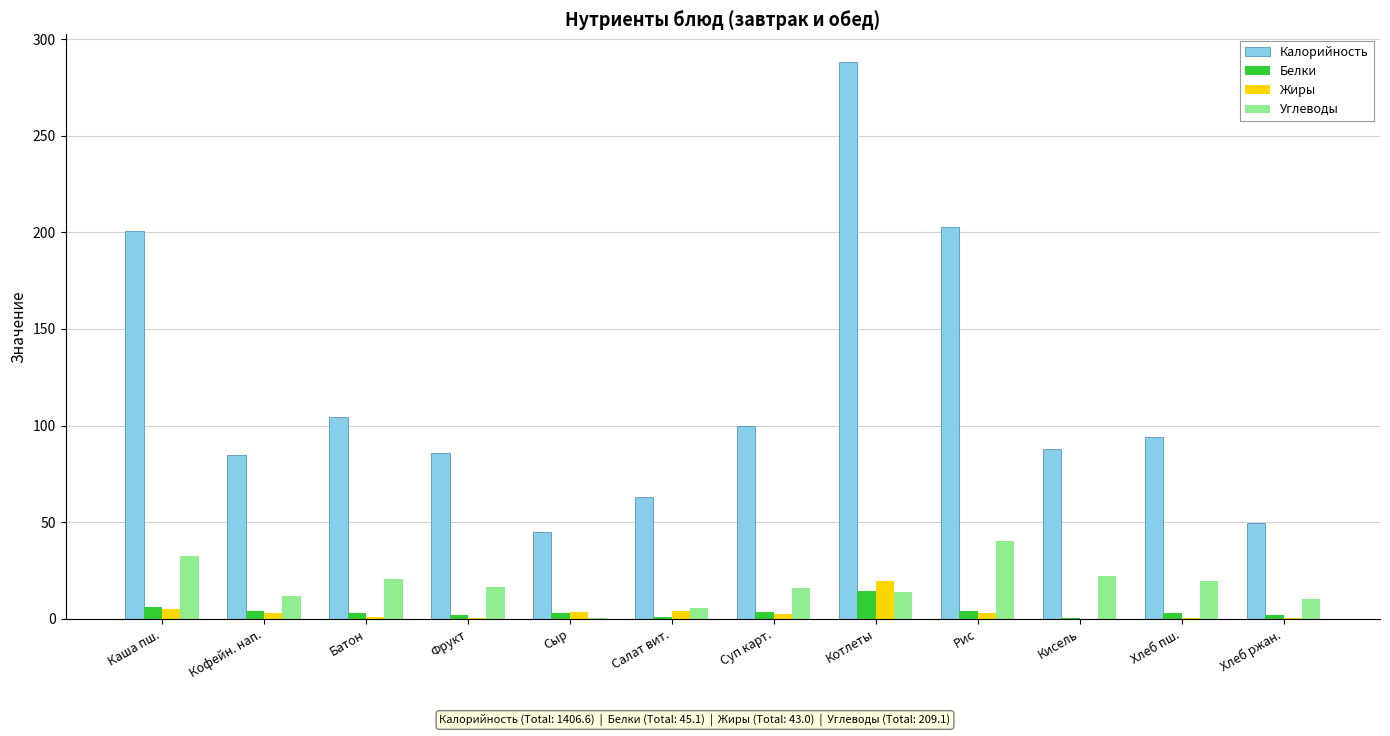

What are all the series names shown in the legend?

Калорийность, Белки, Жиры, Углеводы